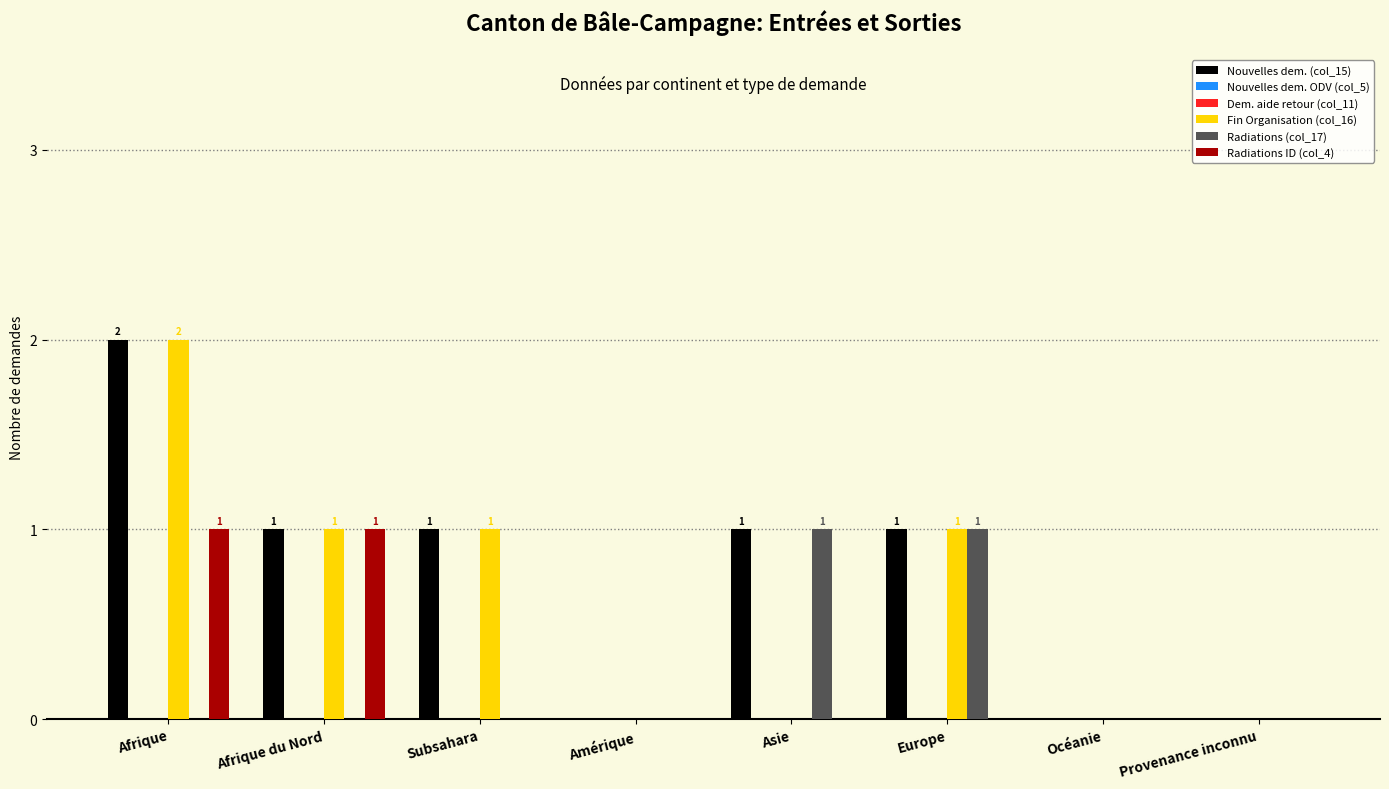

Which series has the widest spread of values?

Nouvelles dem. (col_15)